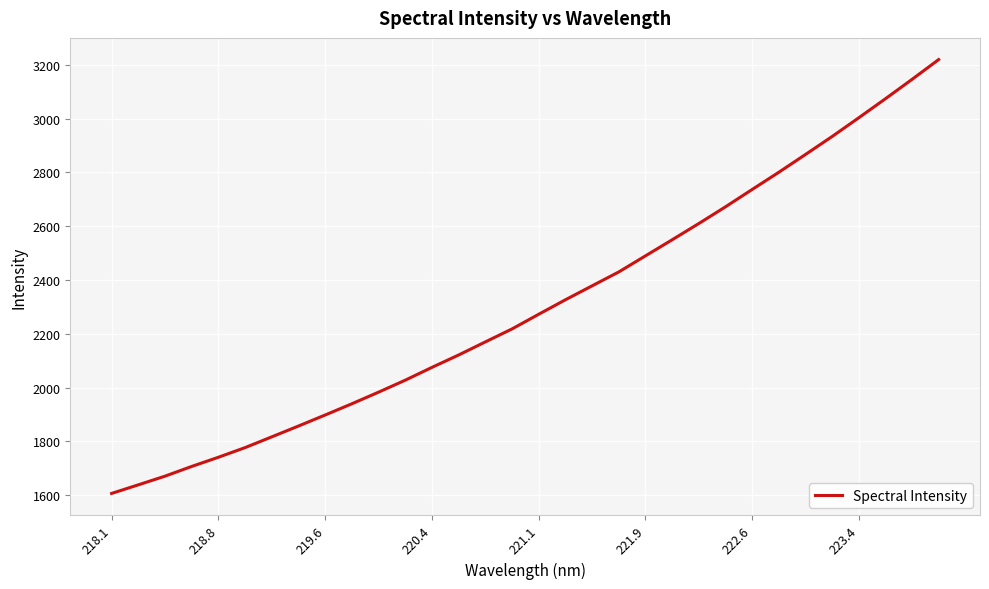

What is the smallest value displayed?

1606.8